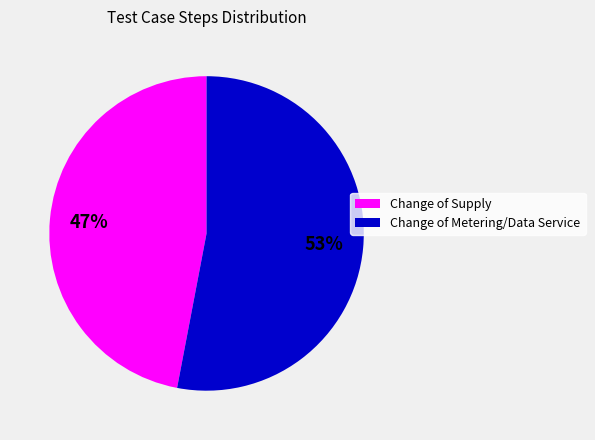

To the nearest percent, what is the difference between the Change of Metering/Data Service and Change of Supply slice percentages?

6%